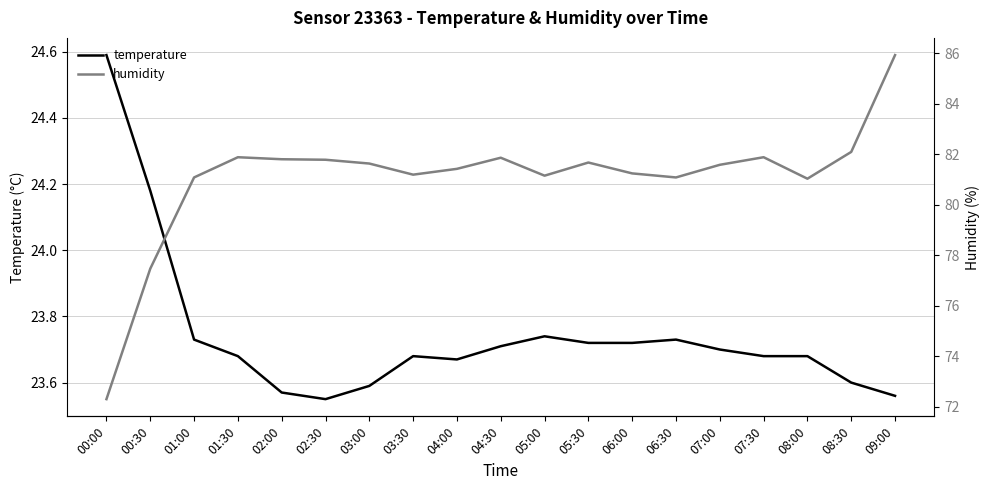

The temperature series shows 23.7 at 07:30. True or false?

True